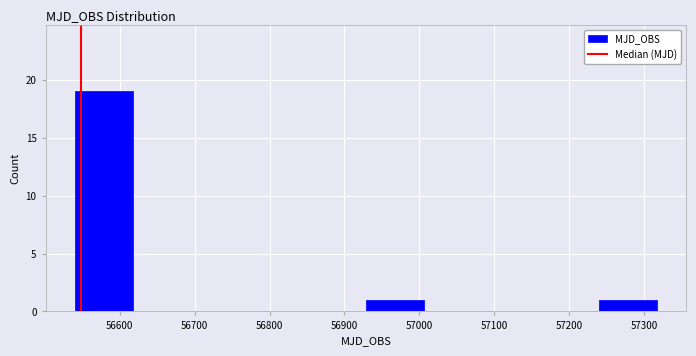

Over which range of the x-axis is the bar tallest?

56540 to 56620